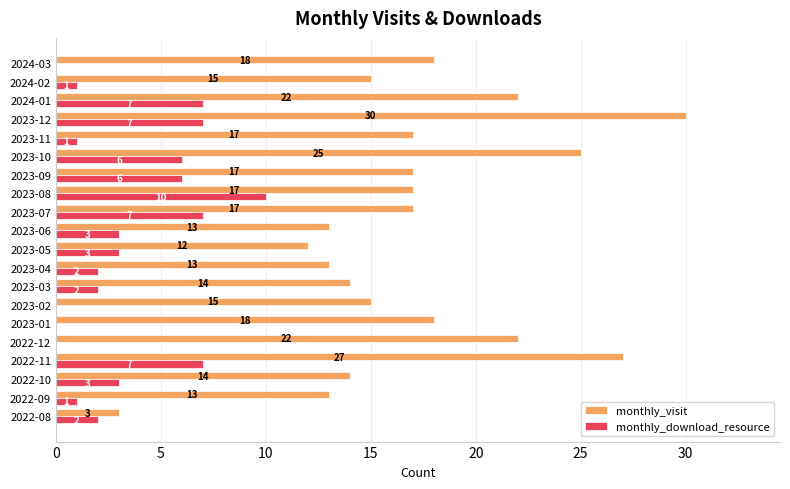

What is the sum of the monthly_download_resource values at 2023-05 and 2023-04?

5